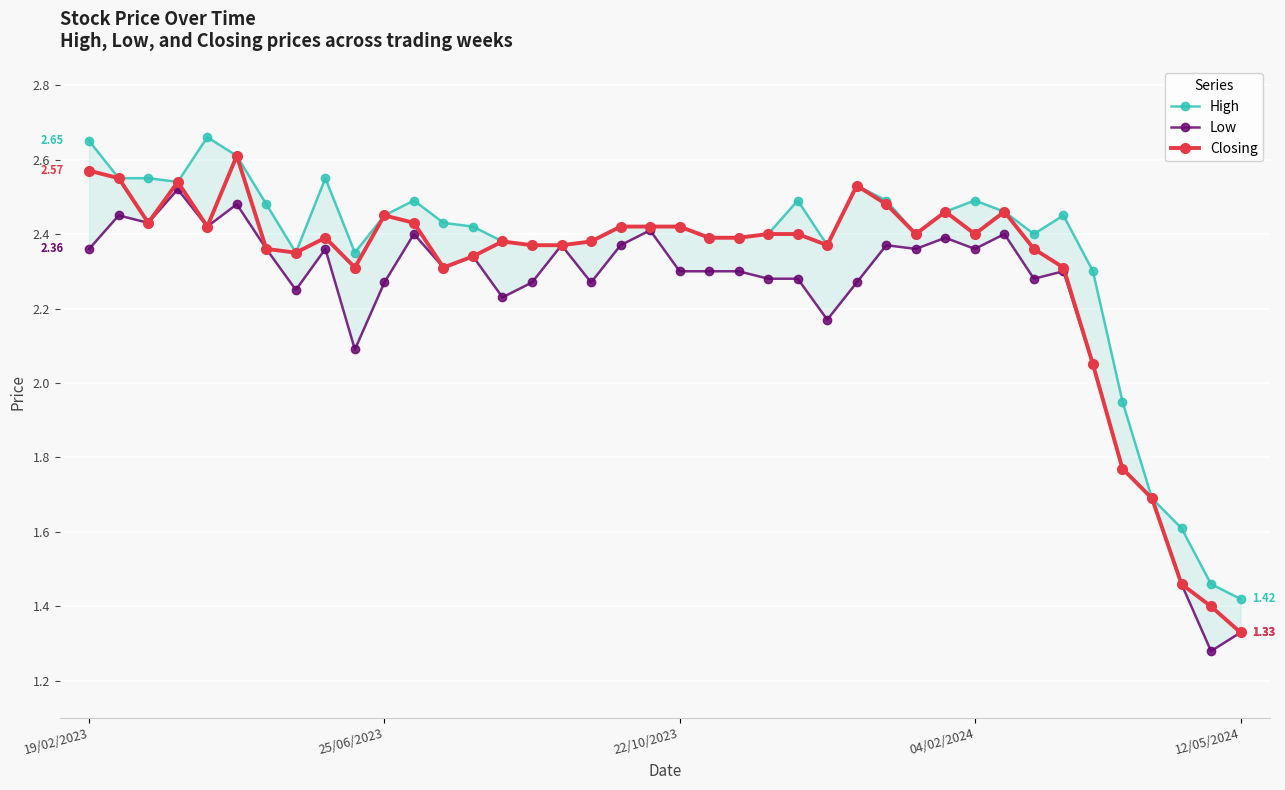

At which label does Closing first exceed 2?

19/02/2023